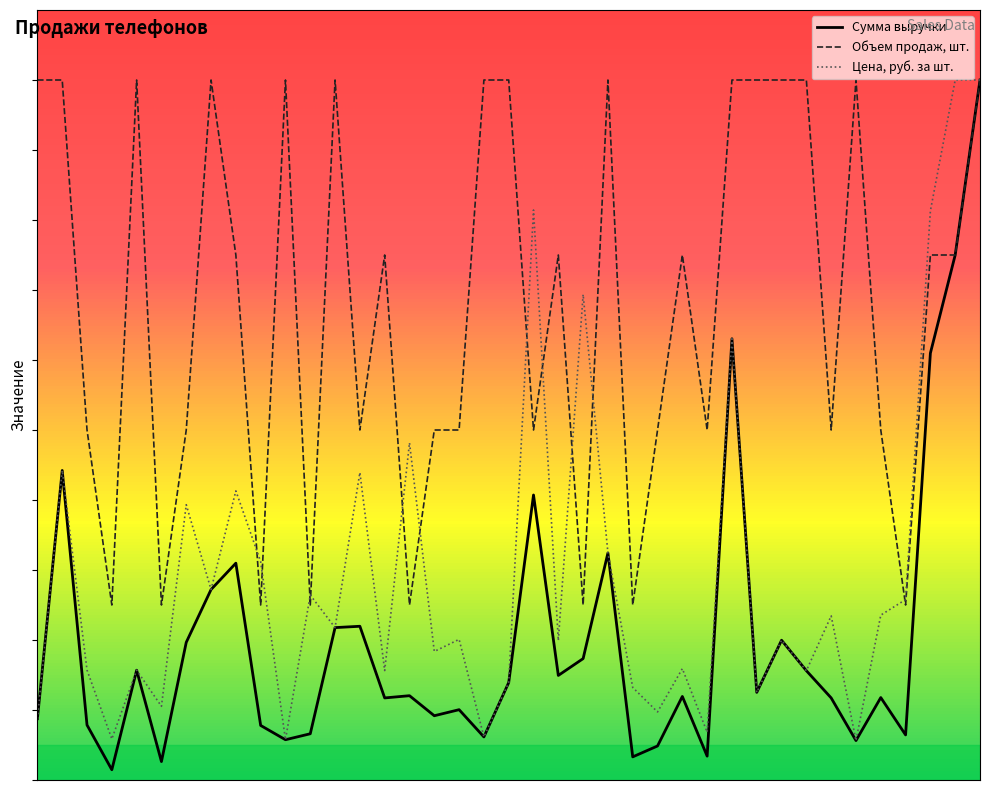

List the series in order of their overall mean, lowest first.

Сумма выручки, Цена, руб. за шт., Объем продаж, шт.